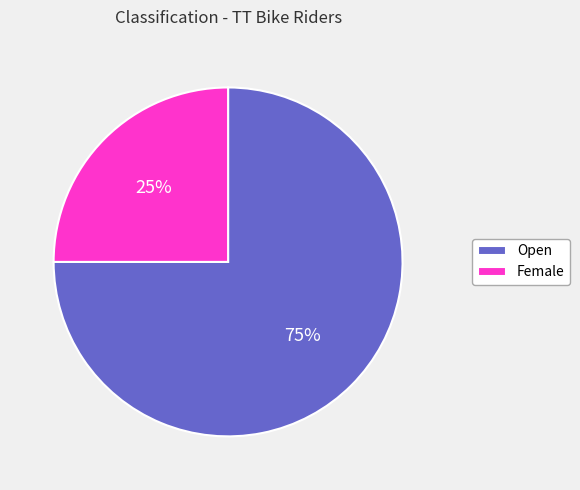

Which category has the biggest portion of the pie?

Open